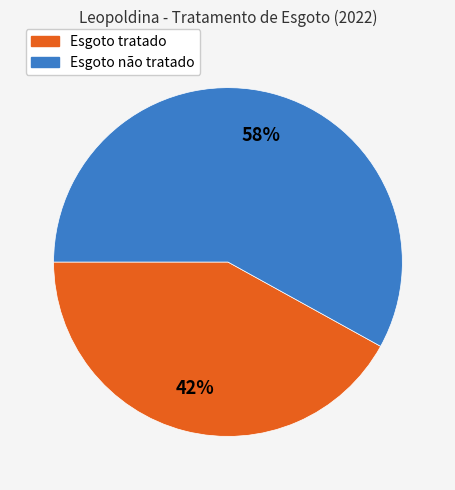

Which slice is the largest?

Esgoto não tratado